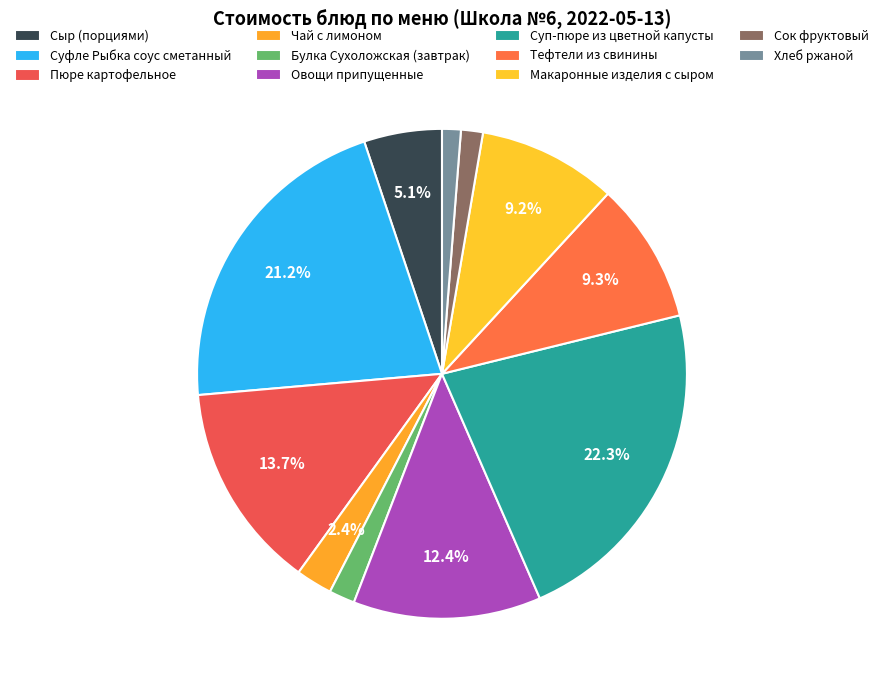

Count the number of slices in the pie.

11